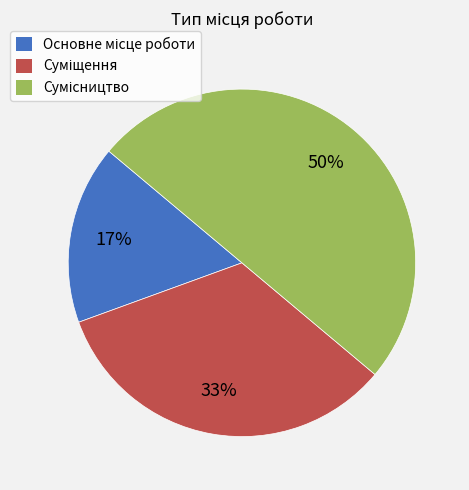

How many segments does this pie chart have?

3